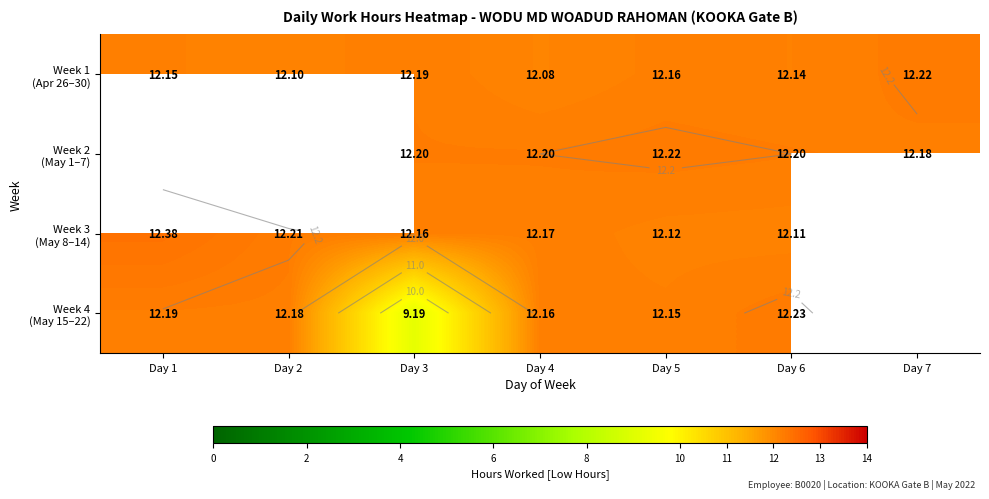

What is the highest value of the Week 1 (Apr 26–30) series?

12.2